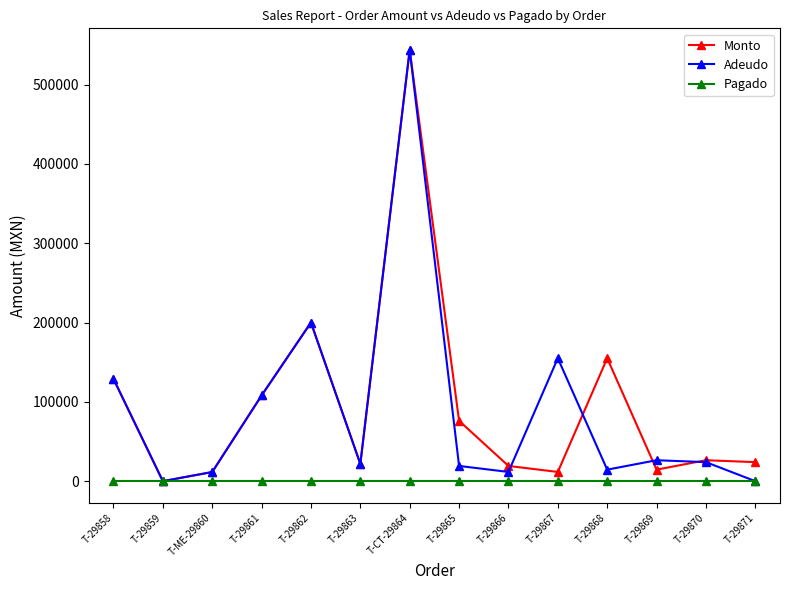

How many interior local valleys does the Monto series have?

4